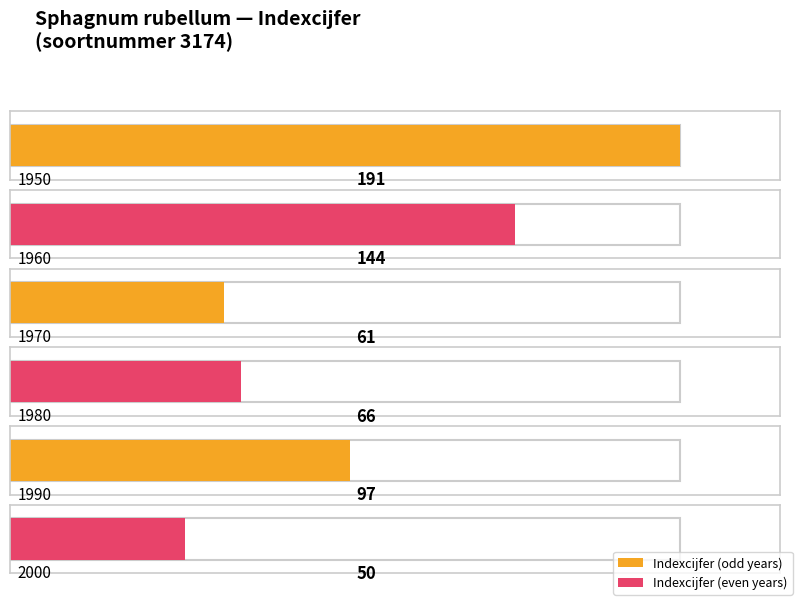

At which label does the data first exceed 97?

1950